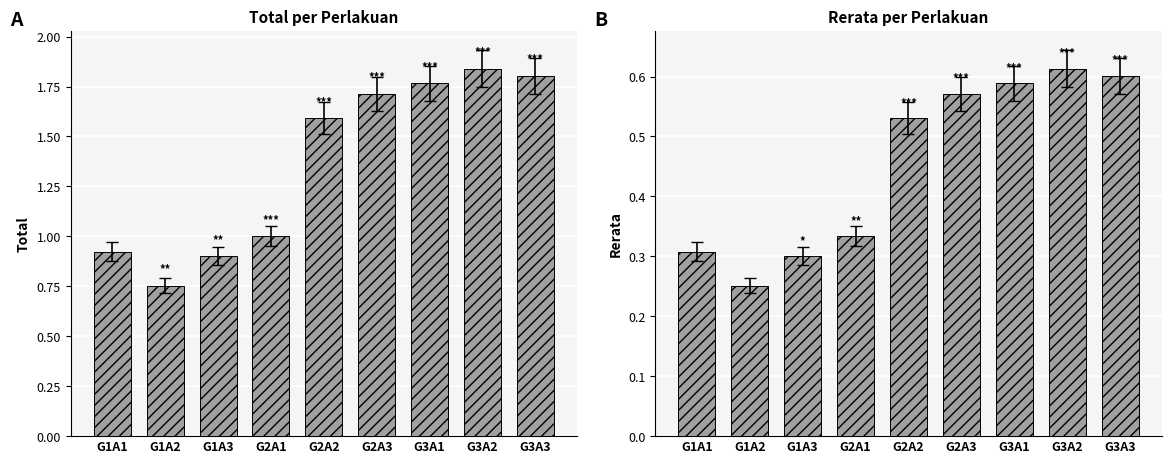

Reading left to right, what are all the values shown in this chart?

Total: 0.9	0.8	0.9	1.0	1.6	1.7	1.8	1.8	1.8
Rerata: 0.3	0.3	0.3	0.3	0.5	0.6	0.6	0.6	0.6